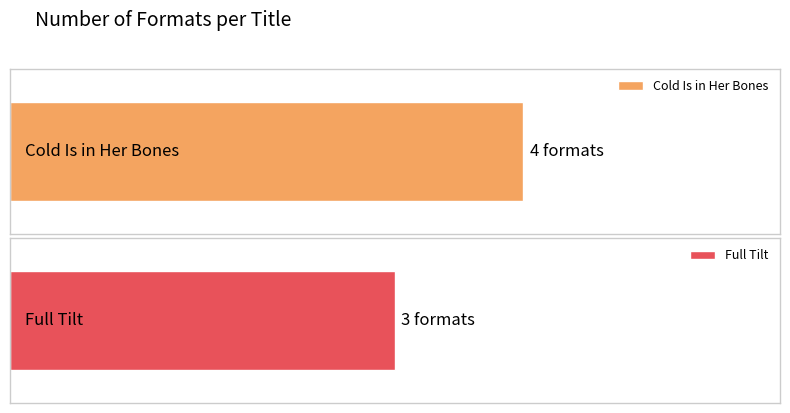

Does the chart contain any negative values?

No